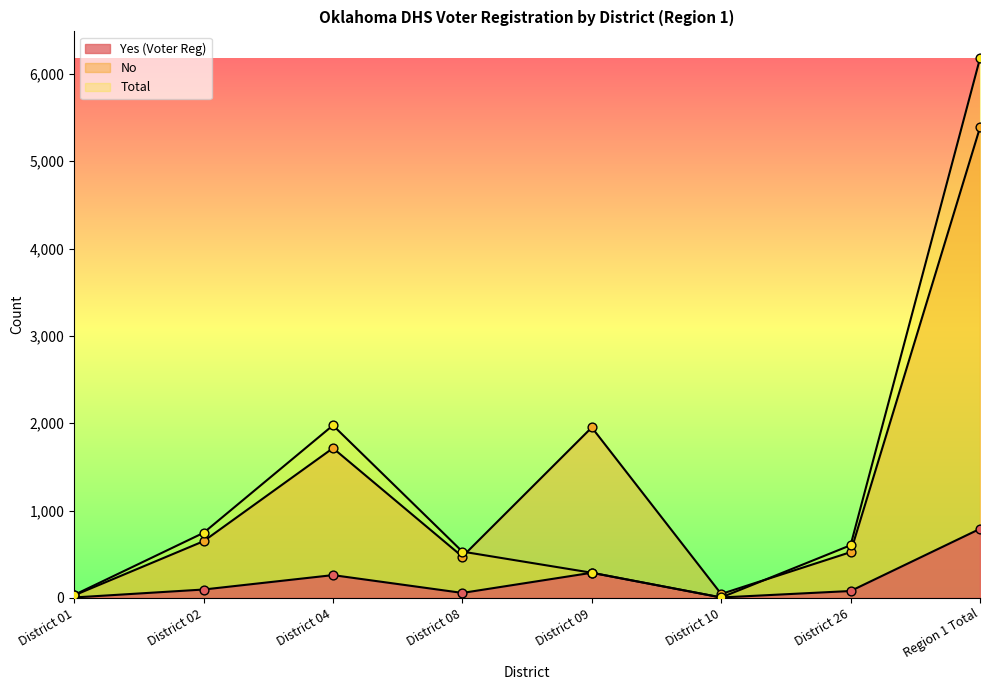

What is the total value across all series at District 10?

55